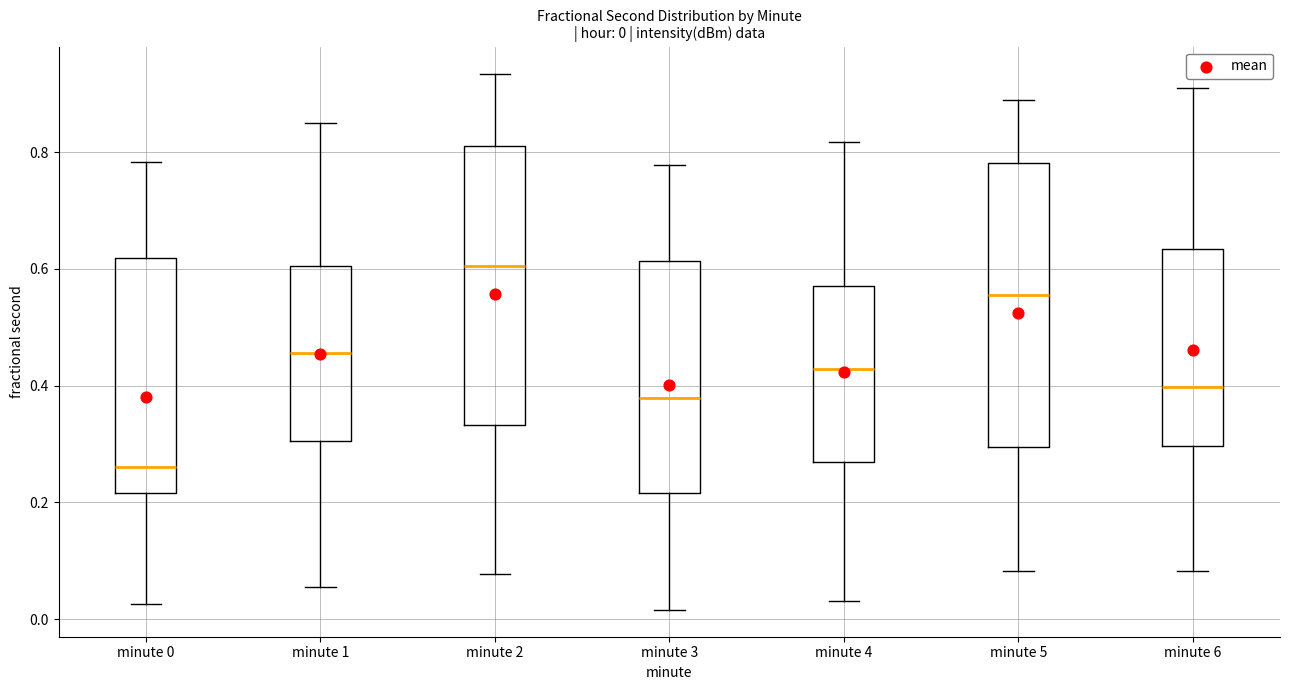

Which box's median line is the highest?

minute 2